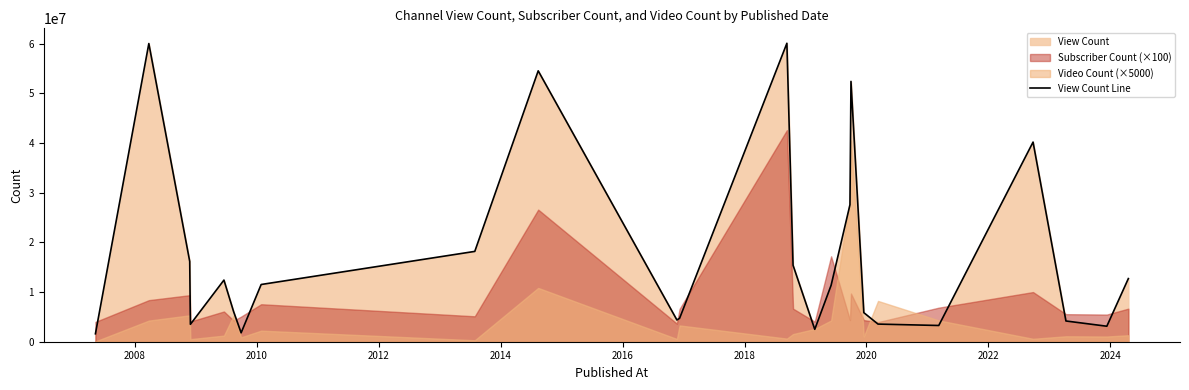

Count the number of categories in the chart.

25